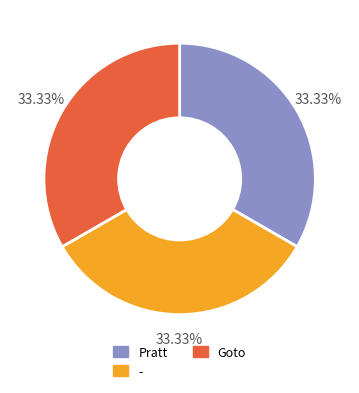

Do Pratt and Goto together represent more than half of the pie?

Yes